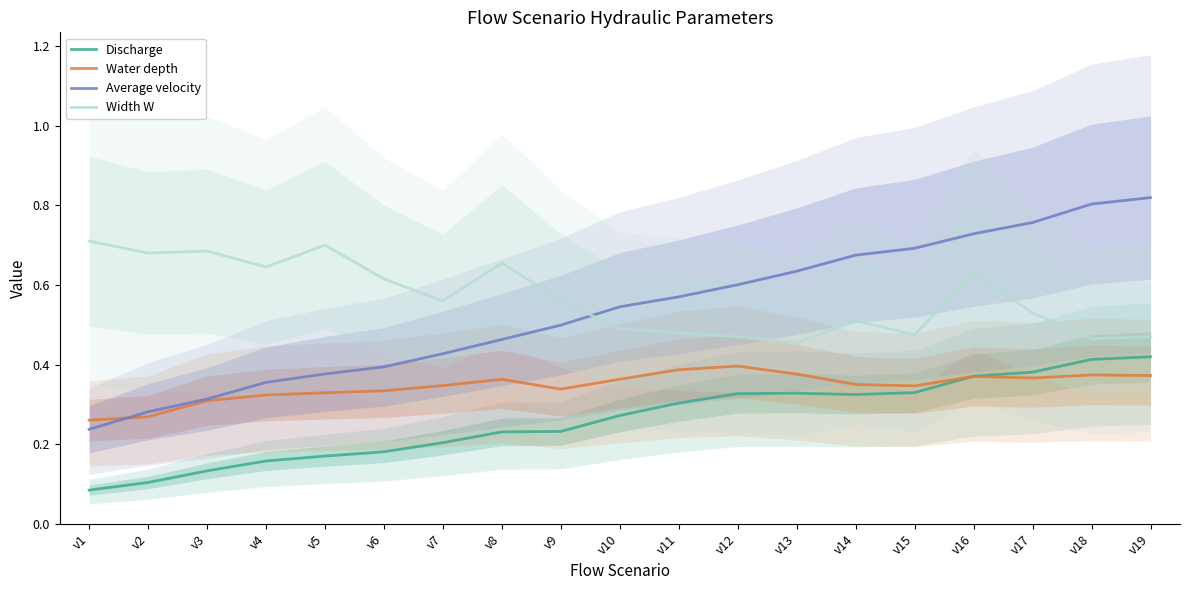

What is the value of the Average velocity point at the 8th from the left?

0.5